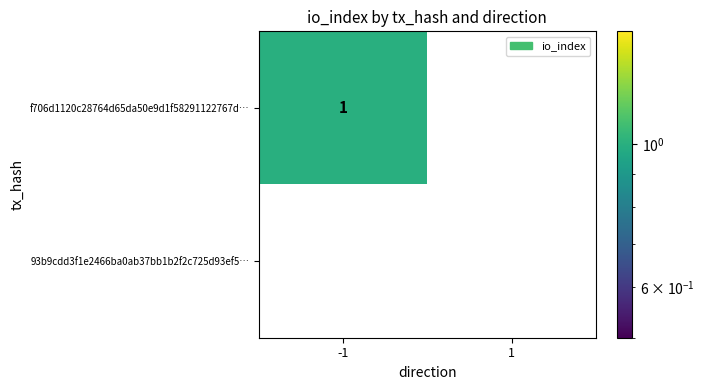

Between -1 and 1, which series saw the biggest shift?

f706d1120c28764d65da50e9d1f58291122767d…